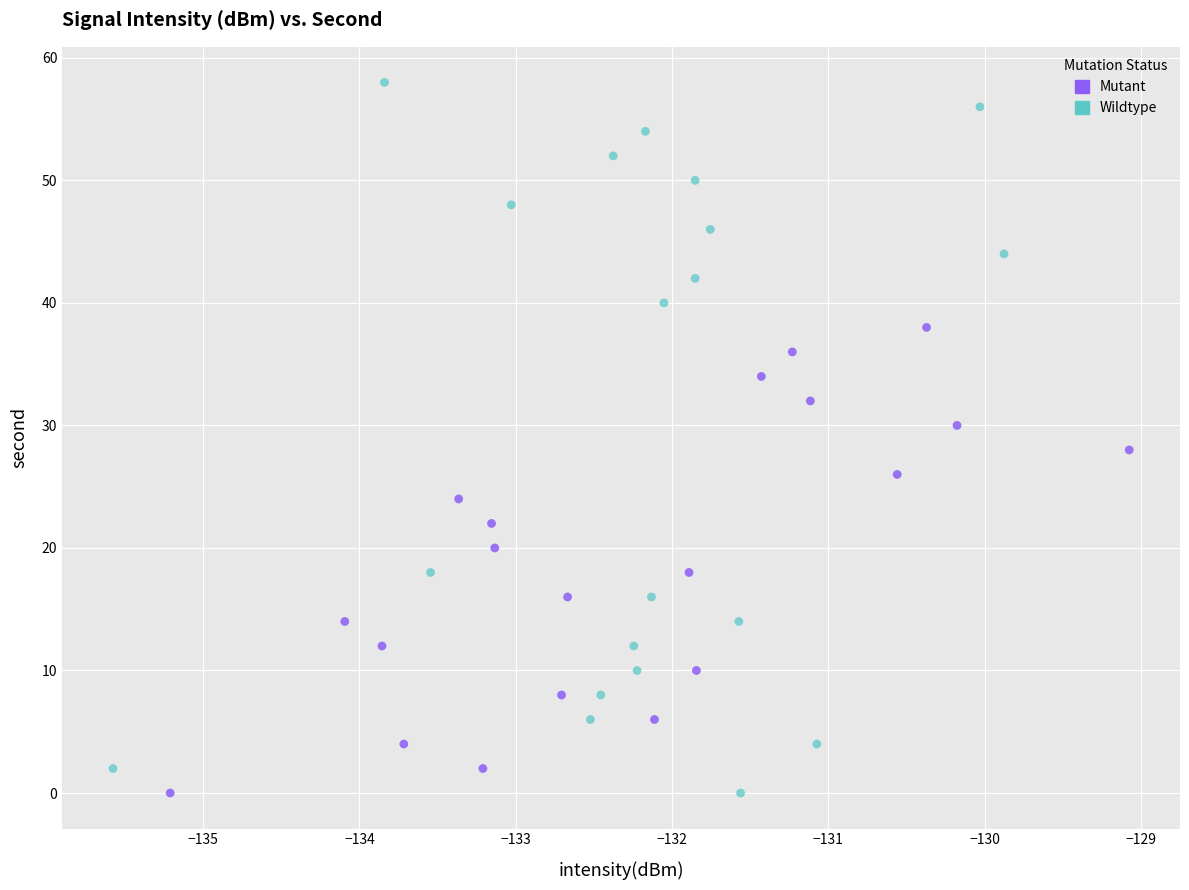

Which series reaches the maximum Y coordinate?

Wildtype